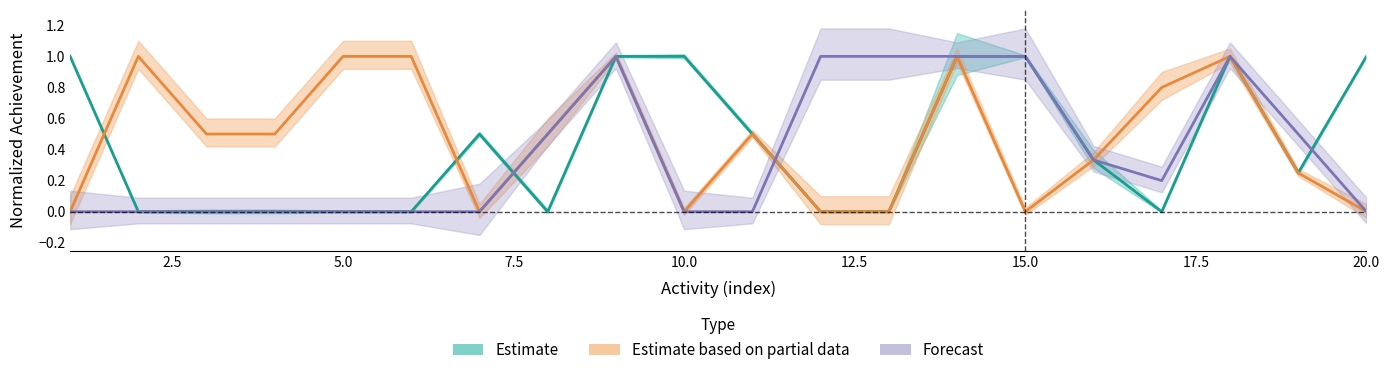

At how many categories does at least one series exceed 0?

20